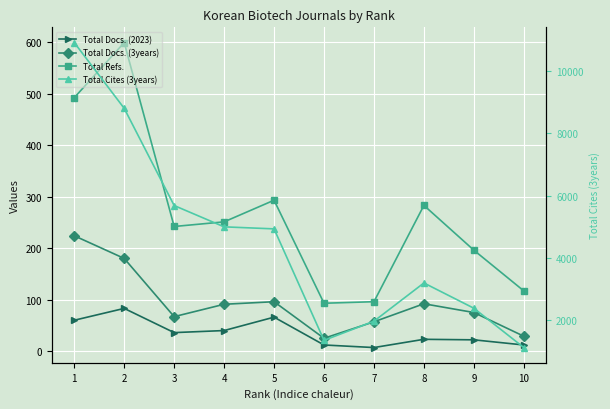

Which series has the largest total across all categories?

Total Cites (3years)